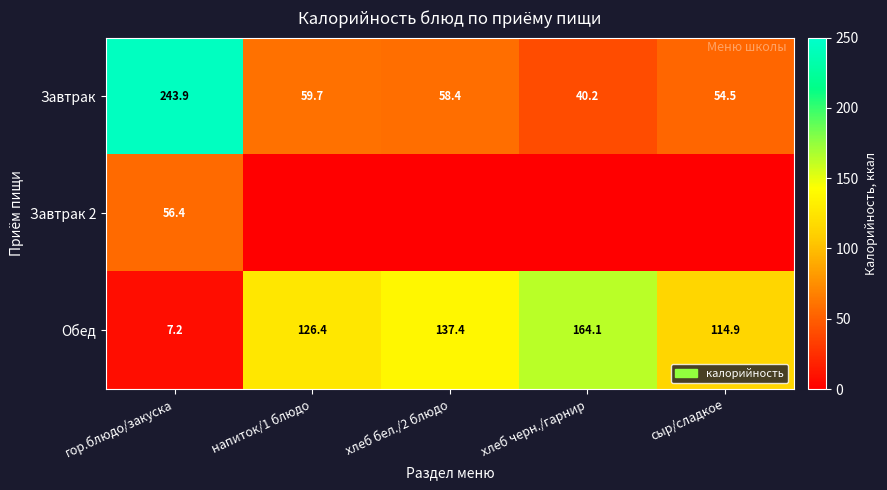

Rank the categories by Завтрак value from lowest to highest.

хлеб черн./гарнир, сыр/сладкое, хлеб бел./2 блюдо, напиток/1 блюдо, гор.блюдо/закуска